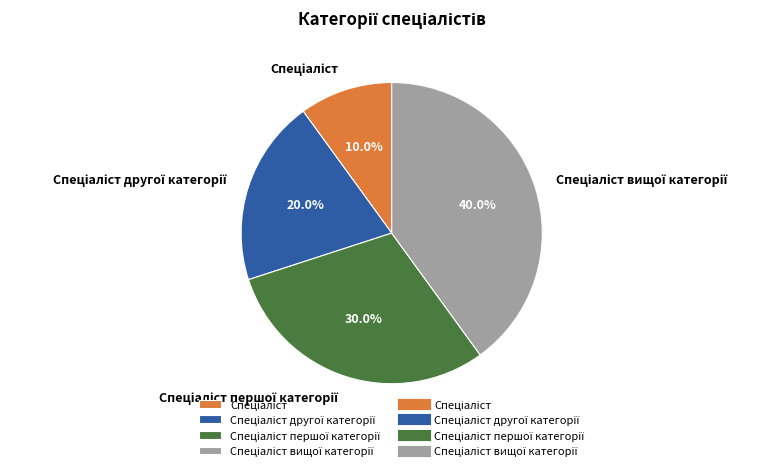

Is there a majority slice in this chart?

No